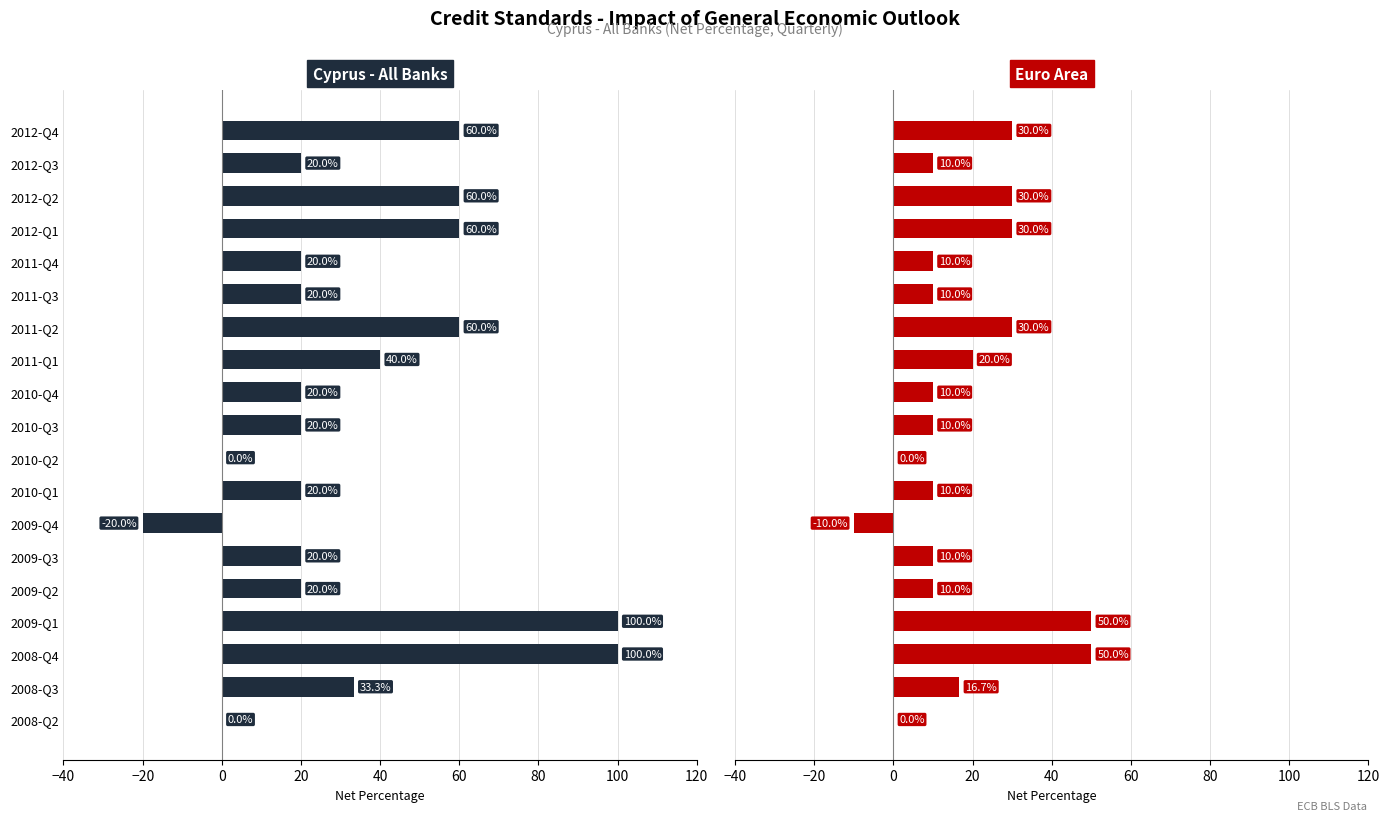

What is the average value of the Euro Area series?

17.2